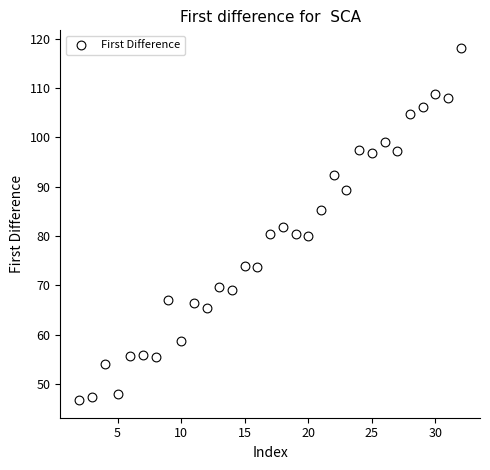

What is the range of X values (max minus min)?

30.0